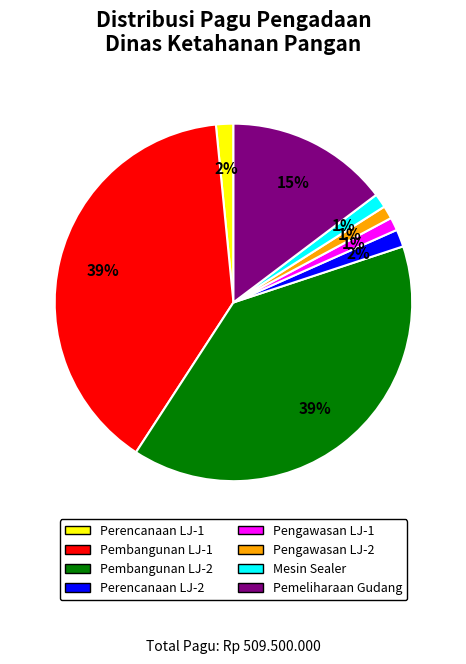

Is there a majority slice in this chart?

No